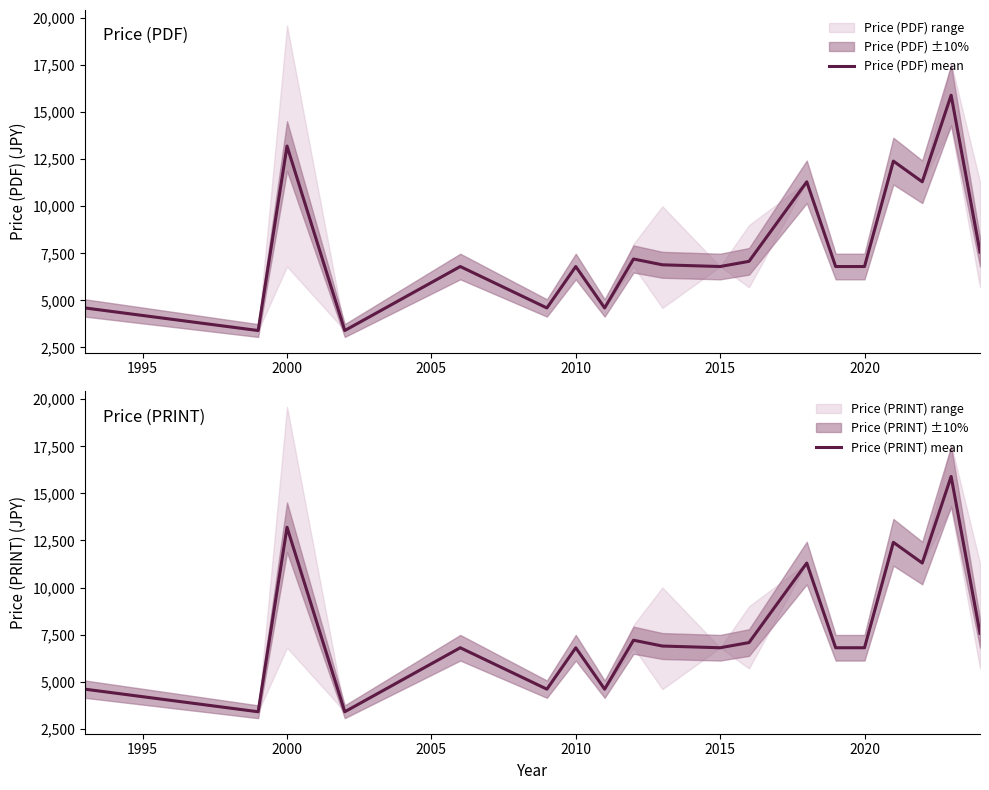

How many interior local valleys does the Price (PDF) mean series have?

6